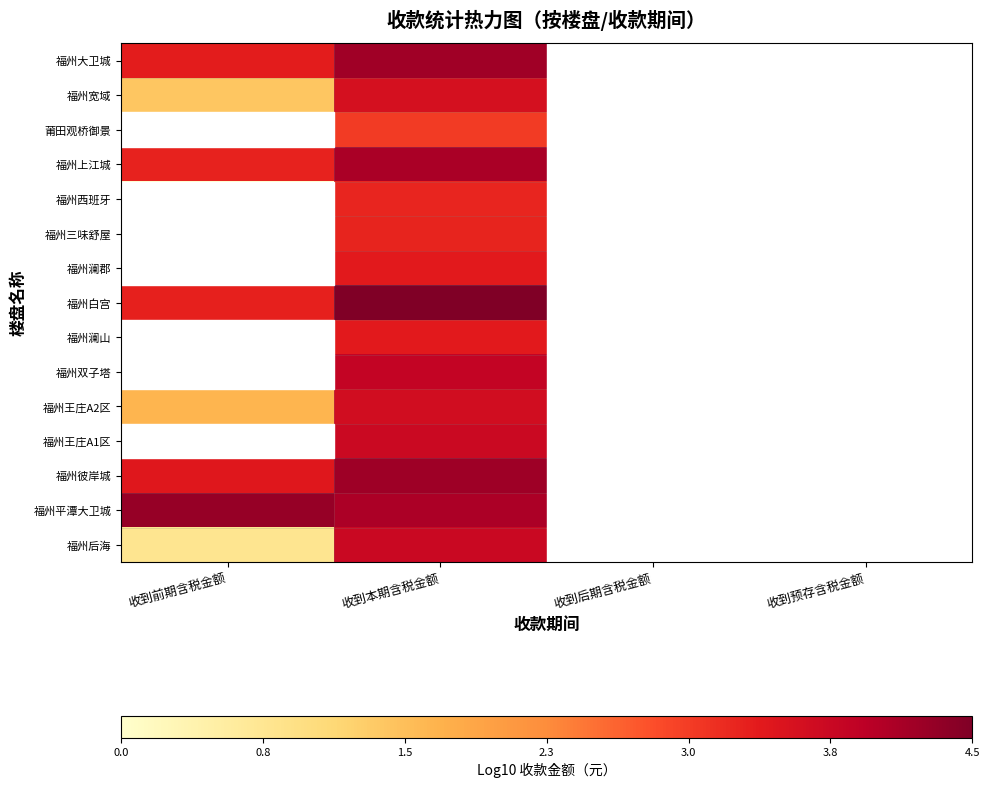

What is the difference between the highest and lowest values at 收到本期含税金额?

1.5